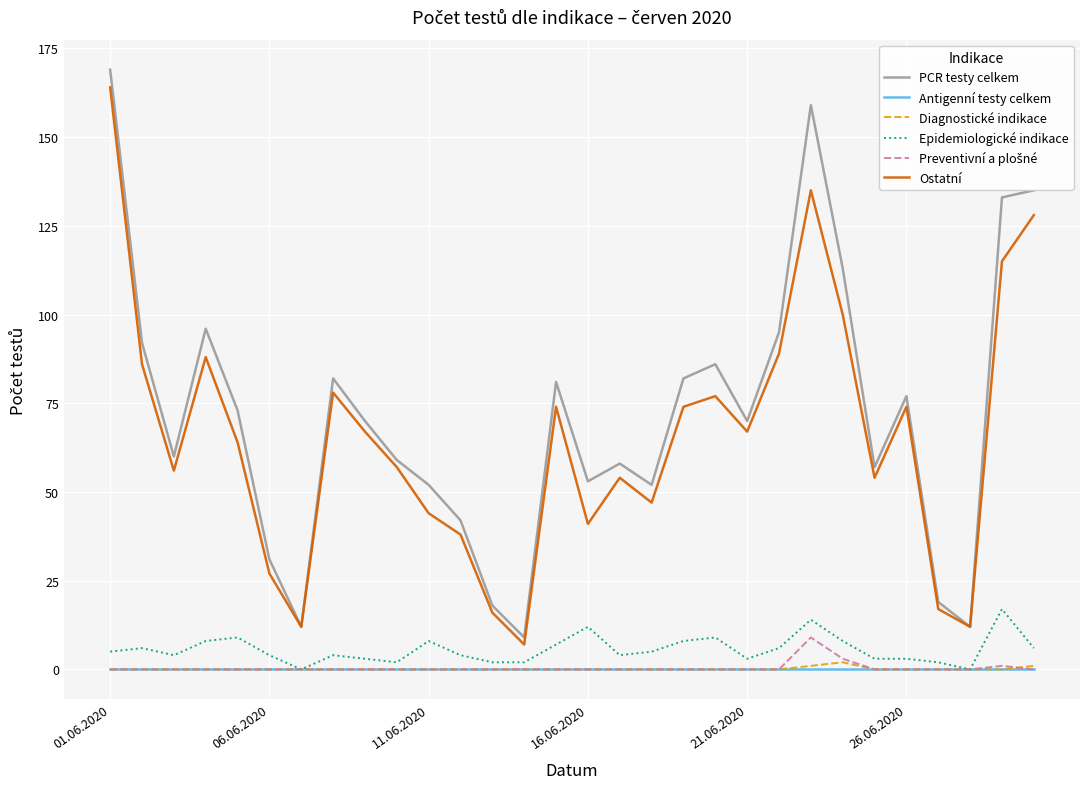

Count the number of categories in the chart.

30